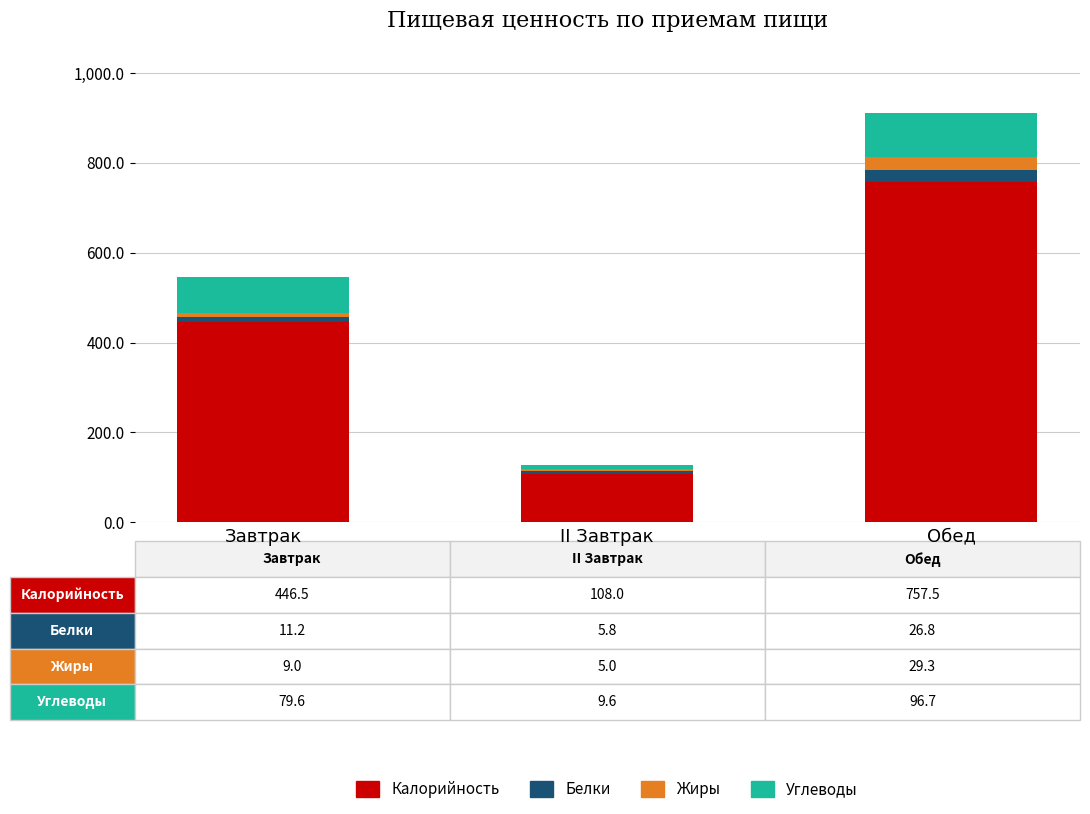

At which category is the sum across all series the highest?

Обед